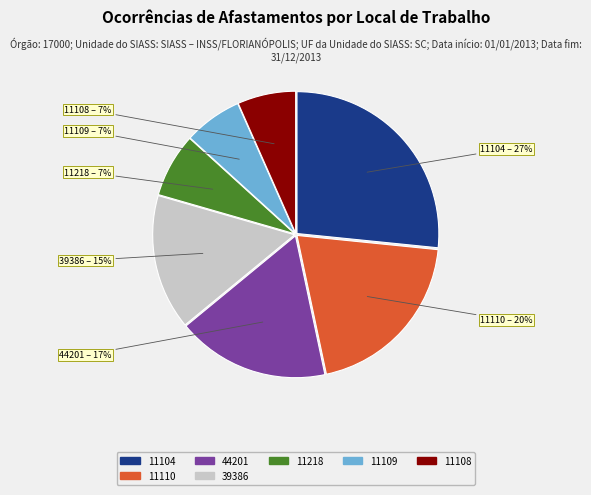

Which slice is the largest?

11104